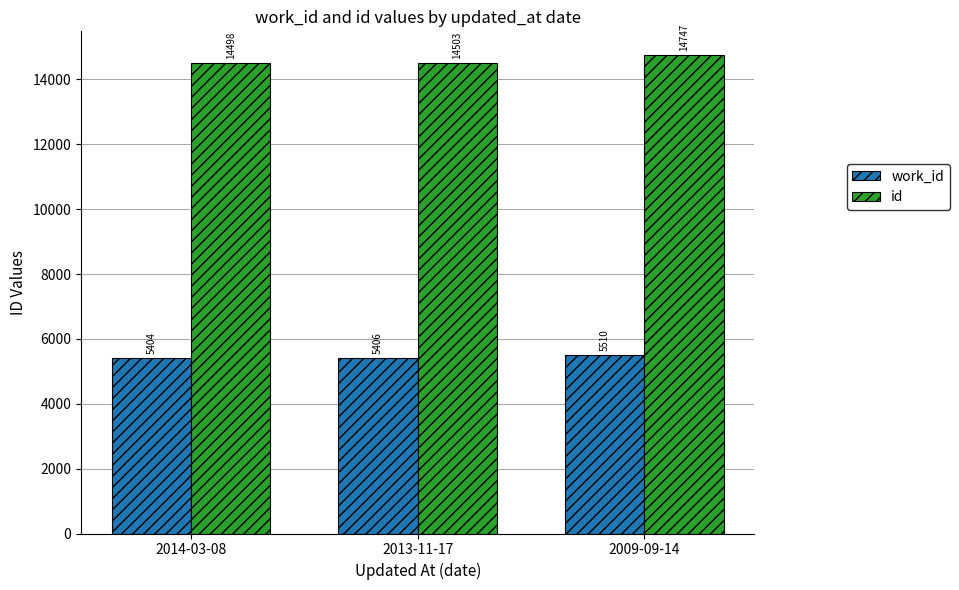

Reading left to right, what are all the values shown in this chart?

work_id: 2014-03-08=5404	2013-11-17=5406	2009-09-14=5510
id: 2014-03-08=14498	2013-11-17=14503	2009-09-14=14747